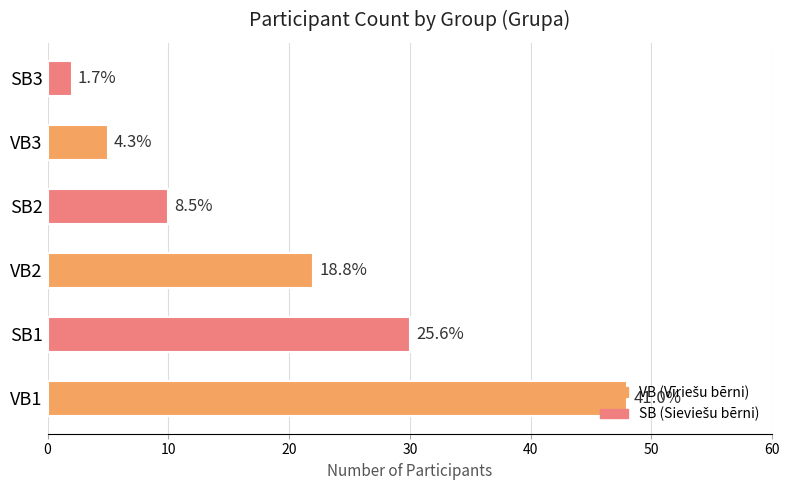

Is it true that the value at SB3 is 1?

False